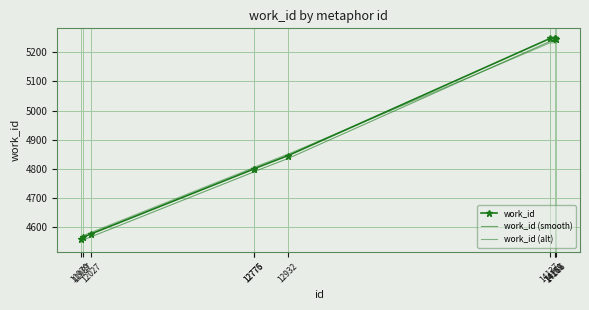

At how many categories does at least one series exceed 5115?

4